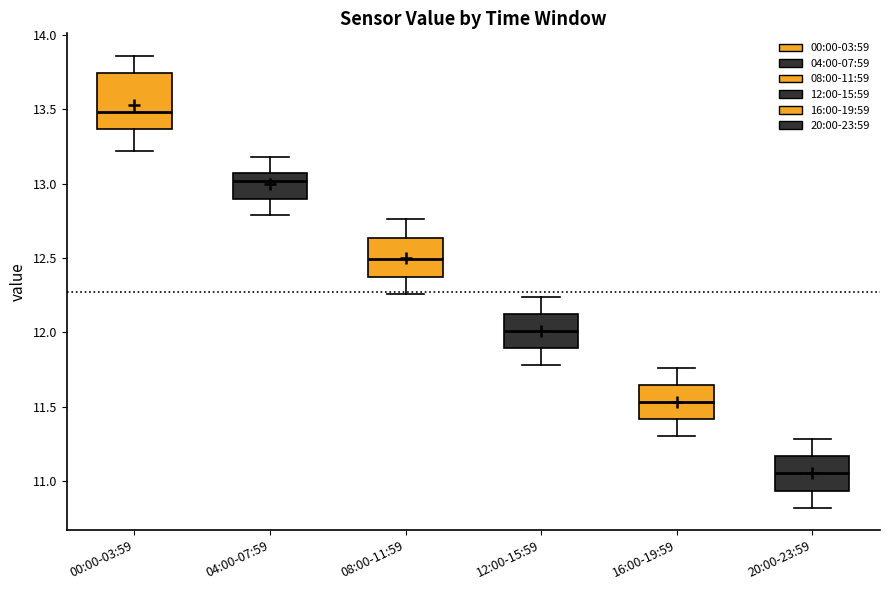

Reading left to right, transcribe this box plot: for each box, give where its median line is, the range the box spans, and where its two whiskers end, as read against the y-axis. The values are not printed on the chart, so give them approximately, as read against the axis.

00:00-03:59: median 13.50, box 13.35 to 13.75, whiskers 13.20 to 13.85
04:00-07:59: median 13.00, box 12.90 to 13.05, whiskers 12.80 to 13.20
08:00-11:59: median 12.50, box 12.40 to 12.65, whiskers 12.25 to 12.75
12:00-15:59: median 12.00, box 11.90 to 12.15, whiskers 11.80 to 12.25
16:00-19:59: median 11.55, box 11.40 to 11.65, whiskers 11.30 to 11.75
20:00-23:59: median 11.05, box 10.95 to 11.15, whiskers 10.80 to 11.30